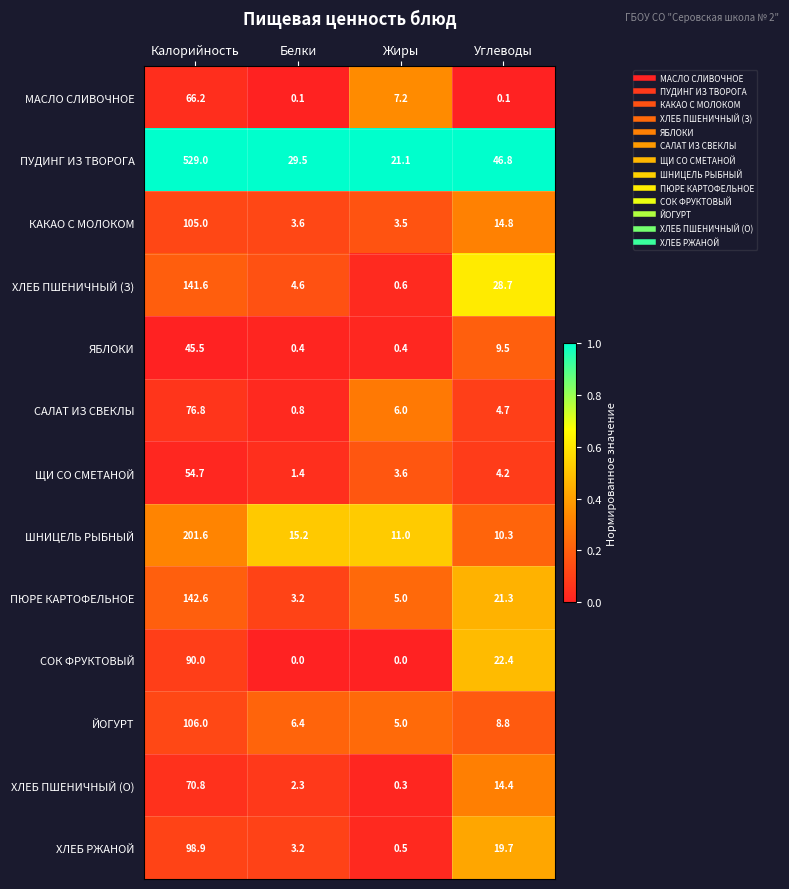

List the series in order of their peak value, lowest first.

ЯБЛОКИ, ЩИ СО СМЕТАНОЙ, МАСЛО СЛИВОЧНОЕ, ХЛЕБ ПШЕНИЧНЫЙ (О), САЛАТ ИЗ СВЕКЛЫ, СОК ФРУКТОВЫЙ, ХЛЕБ РЖАНОЙ, КАКАО С МОЛОКОМ, ЙОГУРТ, ХЛЕБ ПШЕНИЧНЫЙ (З), ПЮРЕ КАРТОФЕЛЬНОЕ, ШНИЦЕЛЬ РЫБНЫЙ, ПУДИНГ ИЗ ТВОРОГА